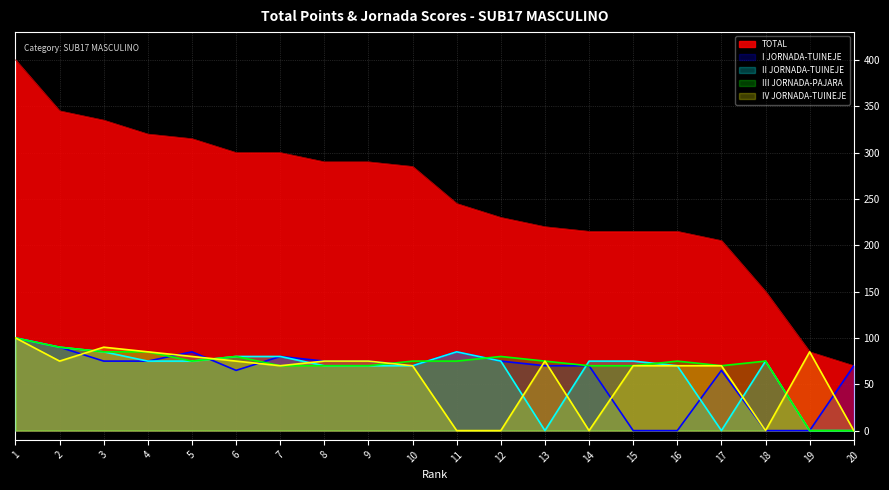

At 5, list the series in order from smallest to largest.

II JORNADA-TUINEJE, III JORNADA-PAJARA, IV JORNADA-TUINEJE, I JORNADA-TUINEJE, TOTAL